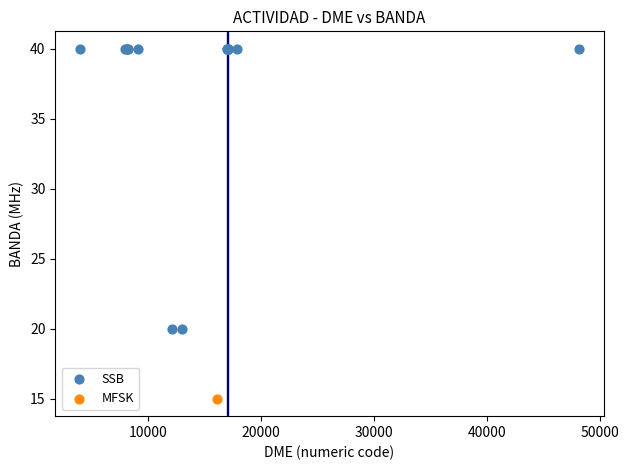

What are all the series names shown in the legend?

SSB, MFSK